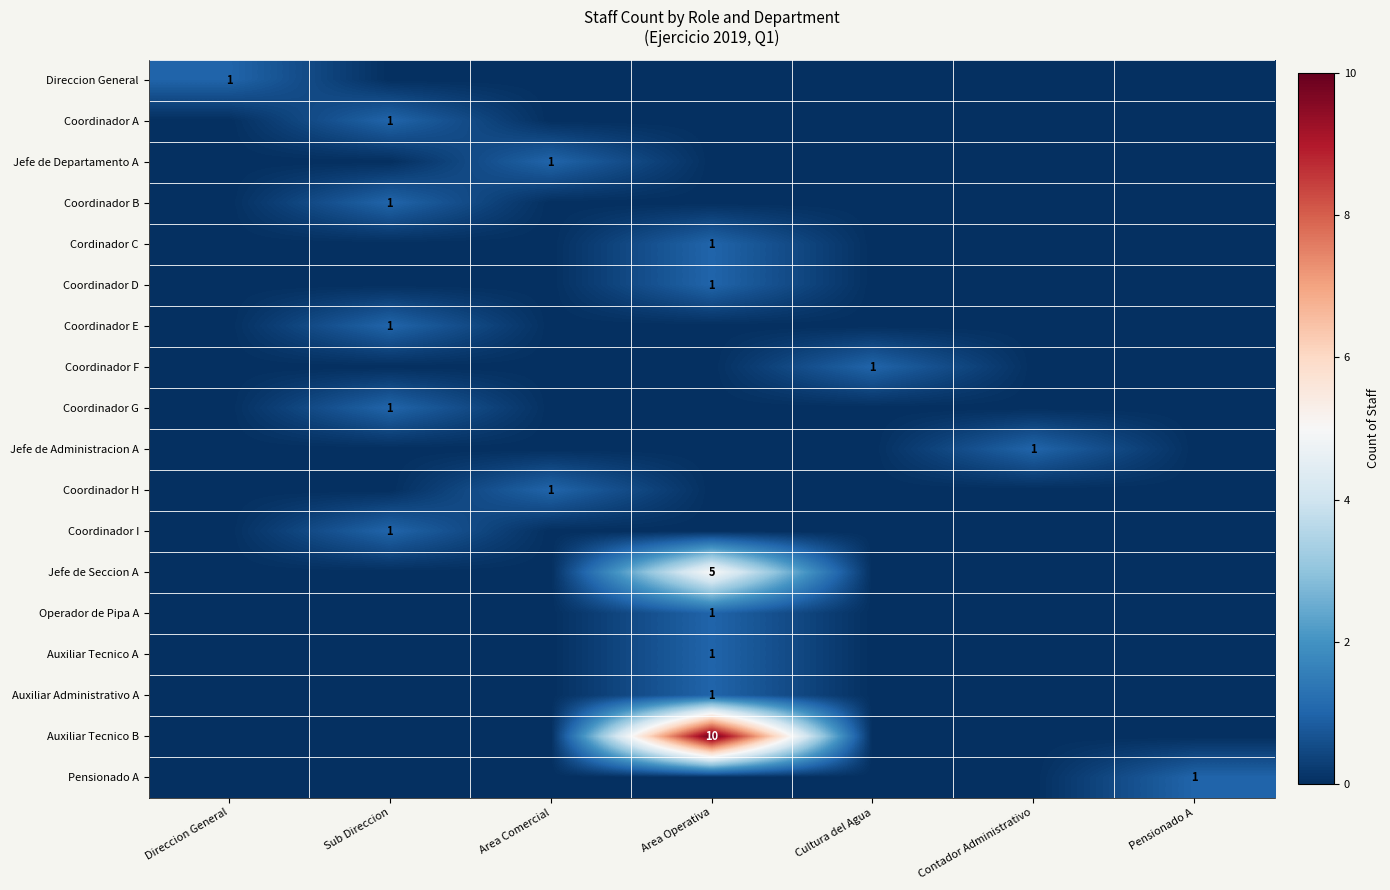

What is the difference between the highest and lowest values at Area Operativa?

10